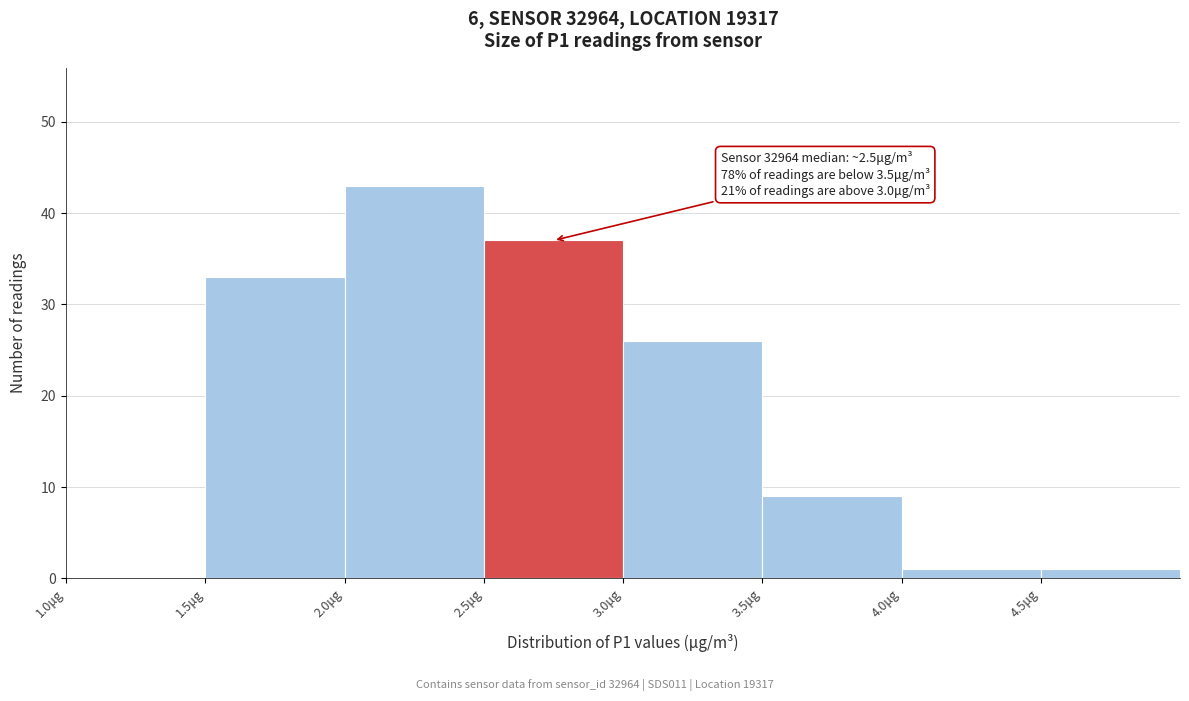

Which range on the x-axis has the tallest bar?

2.0 to 2.5